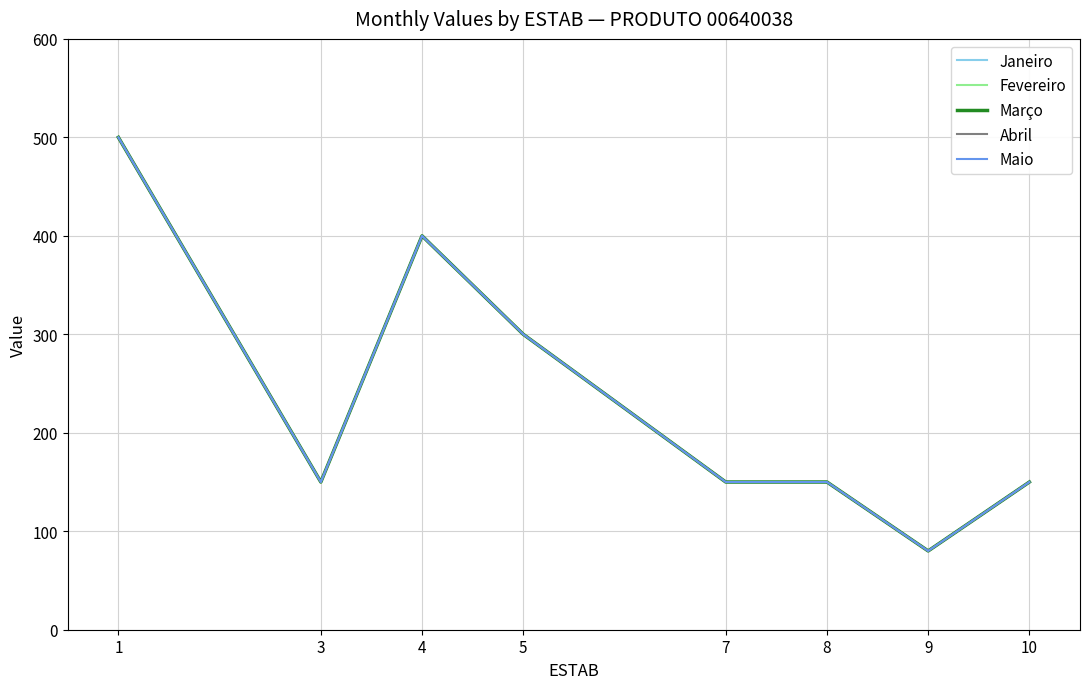

Does the chart display data point markers on the line(s)?

No